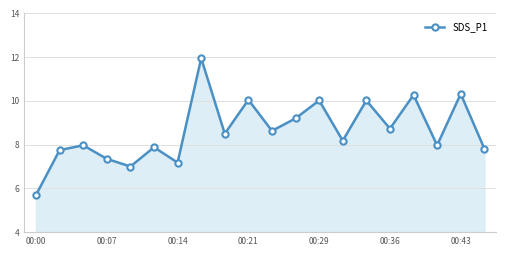

How many interior local peaks (higher than both neighbors) does the data have?

8